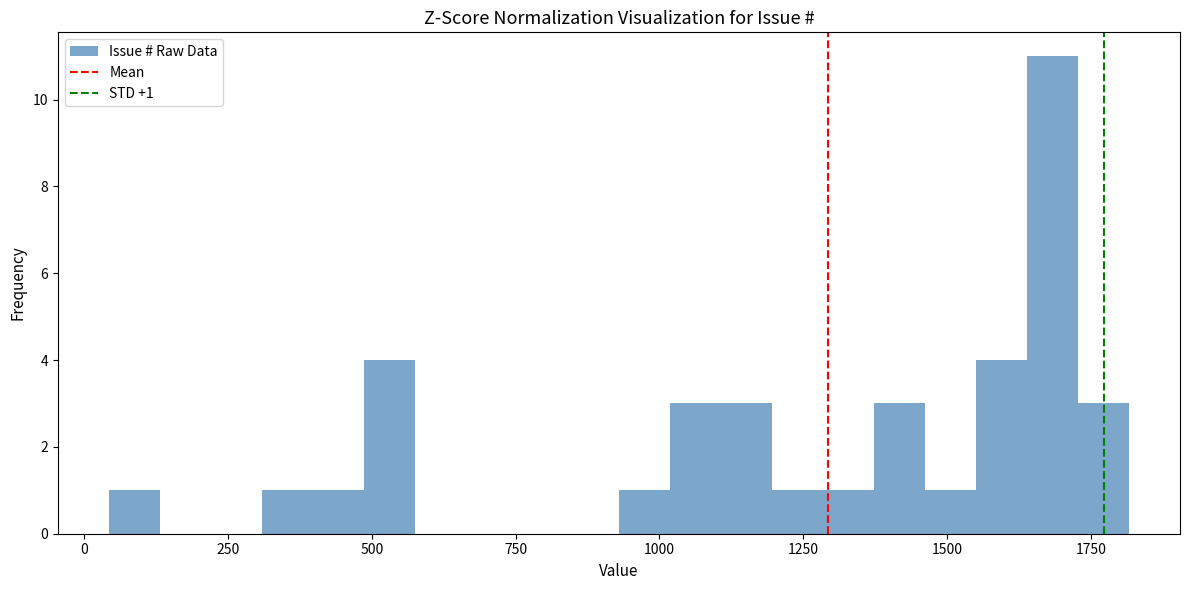

Read against the x-axis, roughly where is the centre of the tallest bar?

1700